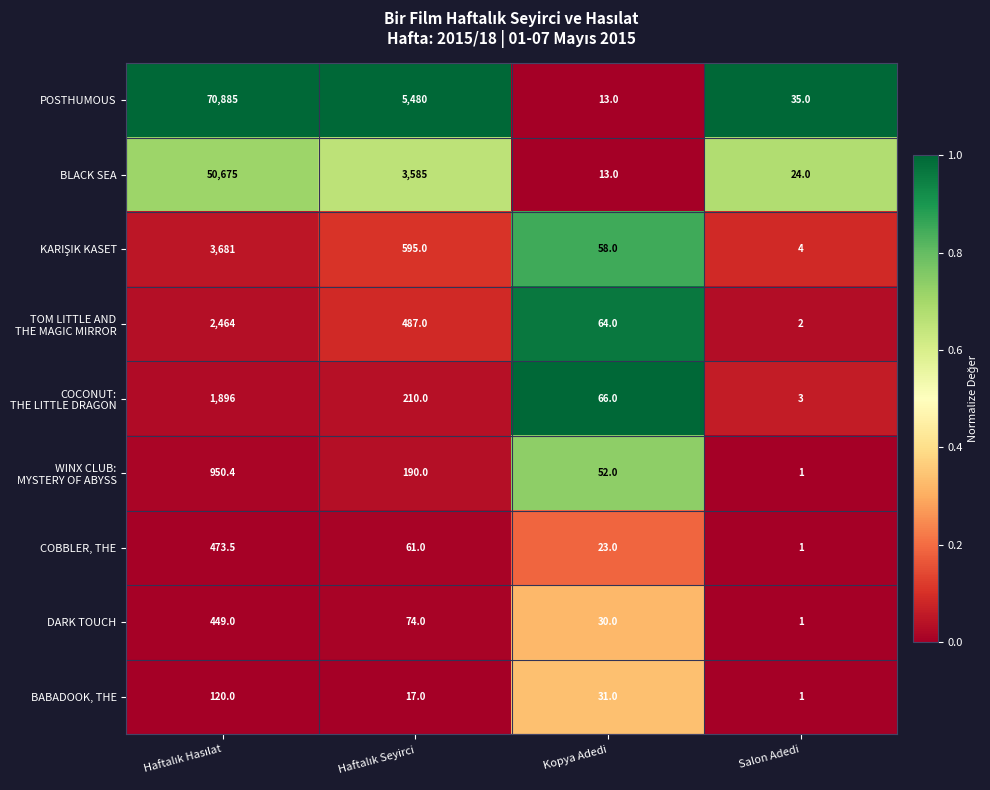

Which series has the largest total across all categories?

POSTHUMOUS